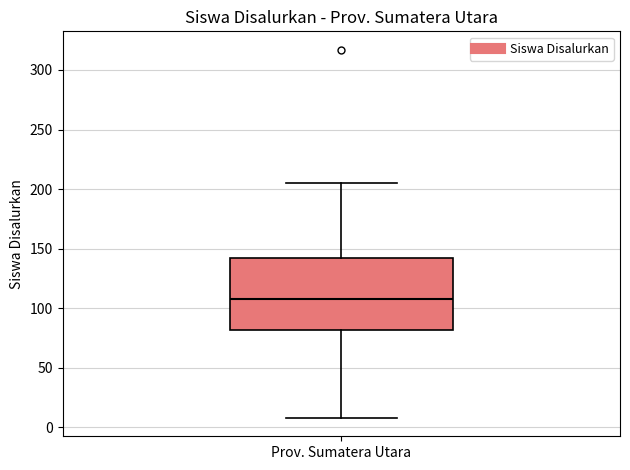

Transcribe this box plot: give where the median line is, the range the box spans, and where the two whiskers end, as read against the y-axis. The values are not printed on the chart, so give them approximately, as read against the axis.

median 110, box 80 to 140, whiskers 10 to 205